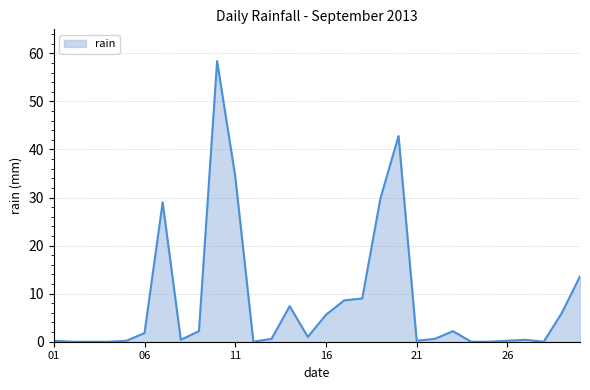

What is the difference between the maximum and minimum values?

58.4